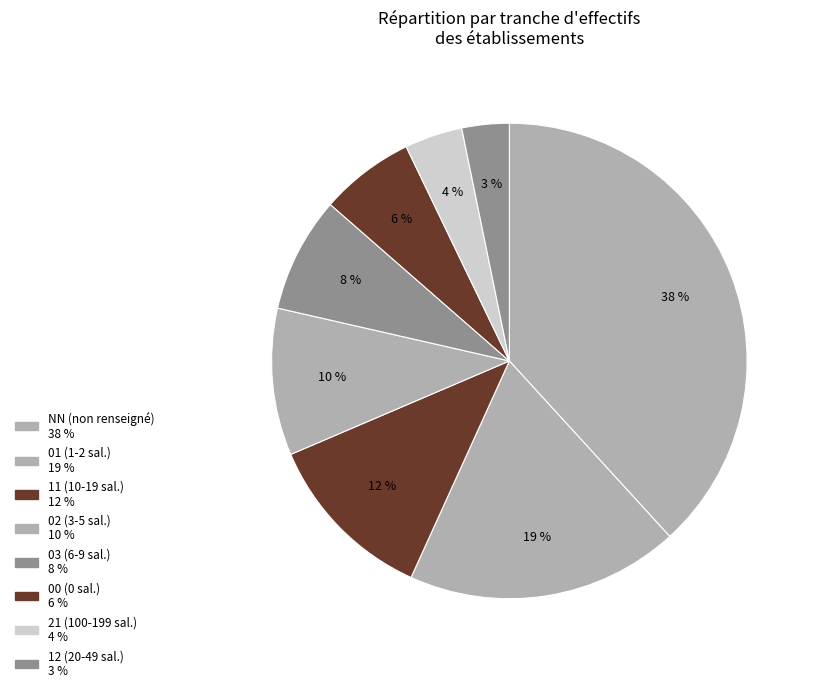

Rank the categories by value from highest to lowest.

NN, 01, 11, 02, 03, 00, 21, 12